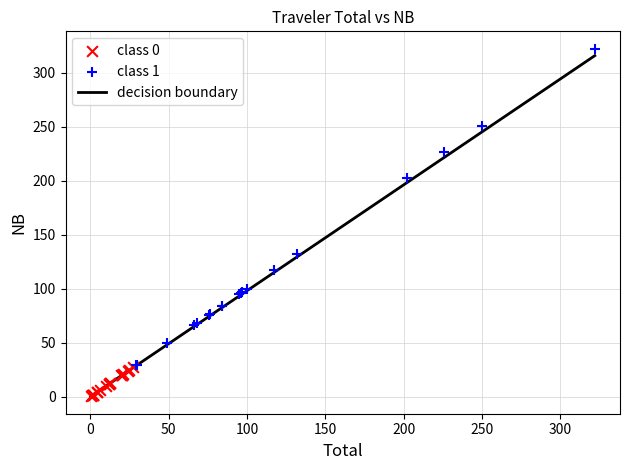

Which series reaches the maximum Y coordinate?

class 1